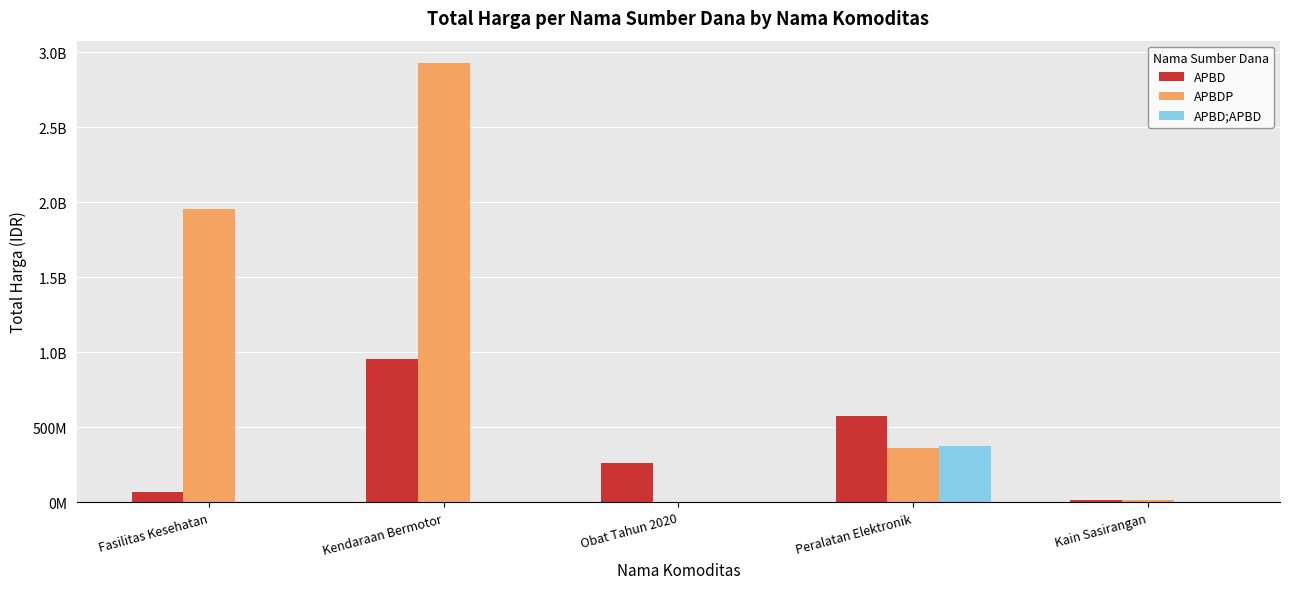

Where is APBD;APBD nearest to the value 186702000?

Fasilitas Kesehatan